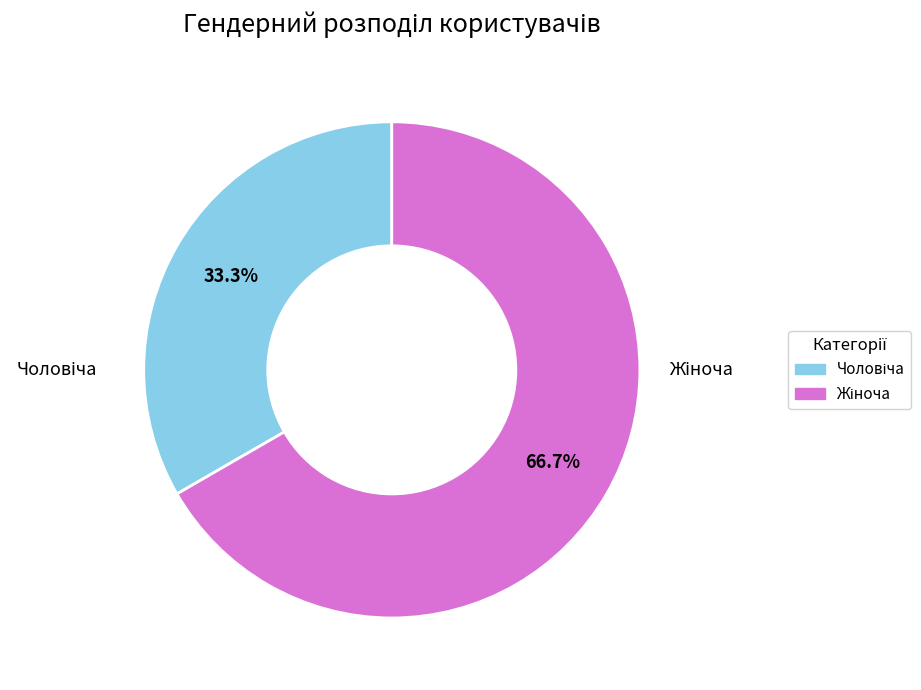

Is there any slice that represents more than half of the pie?

Yes